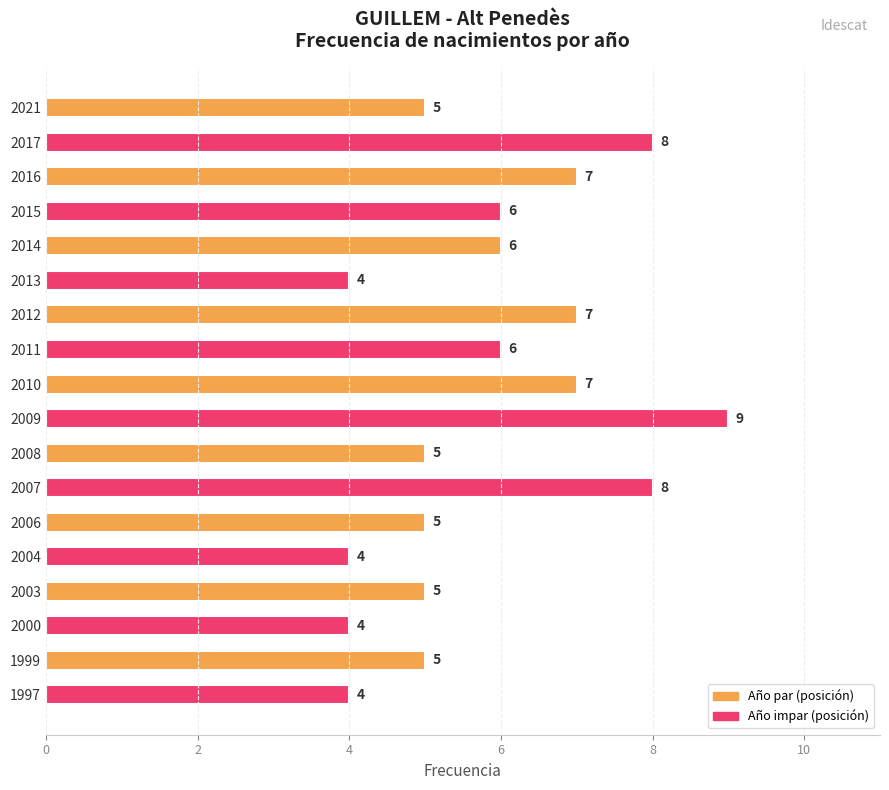

What is the ratio of the value at 2008 to the value at 2015?

0.8